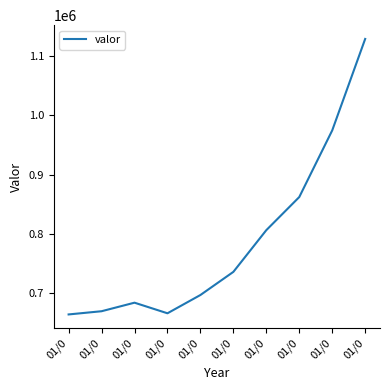

Approximately how many times larger is the value at 01/0 compared to 01/0?

1.0